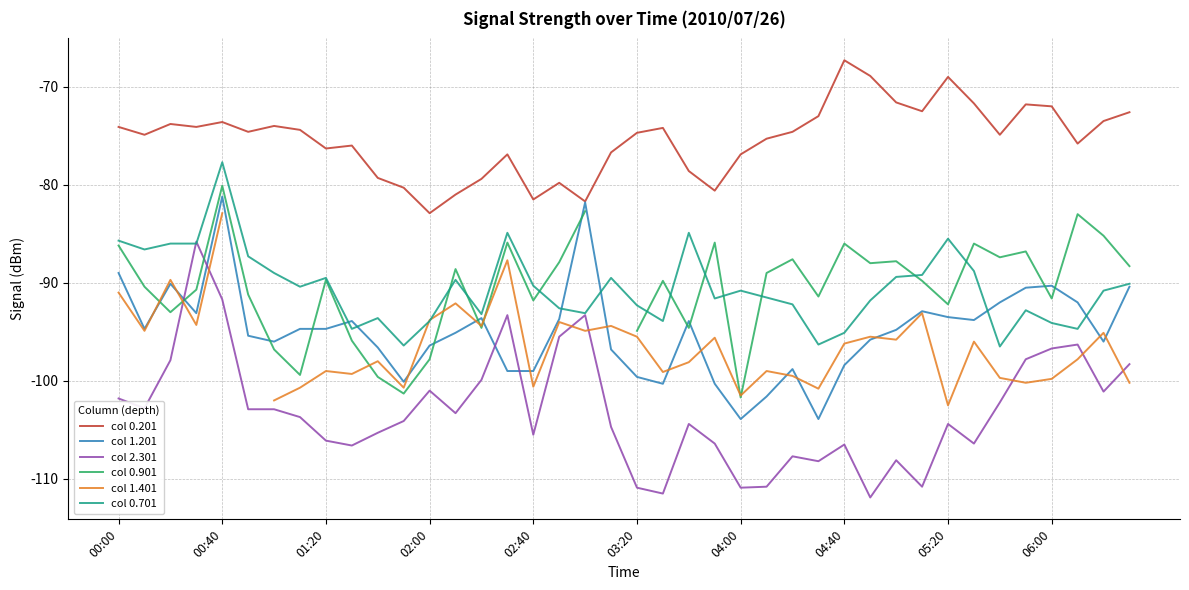

What is the sum of the col 1.401 values at 26 and 22?

-197.6